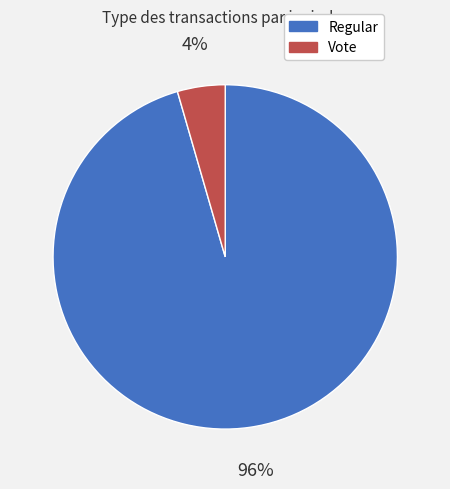

To the nearest percent, what is the average slice percentage?

50%